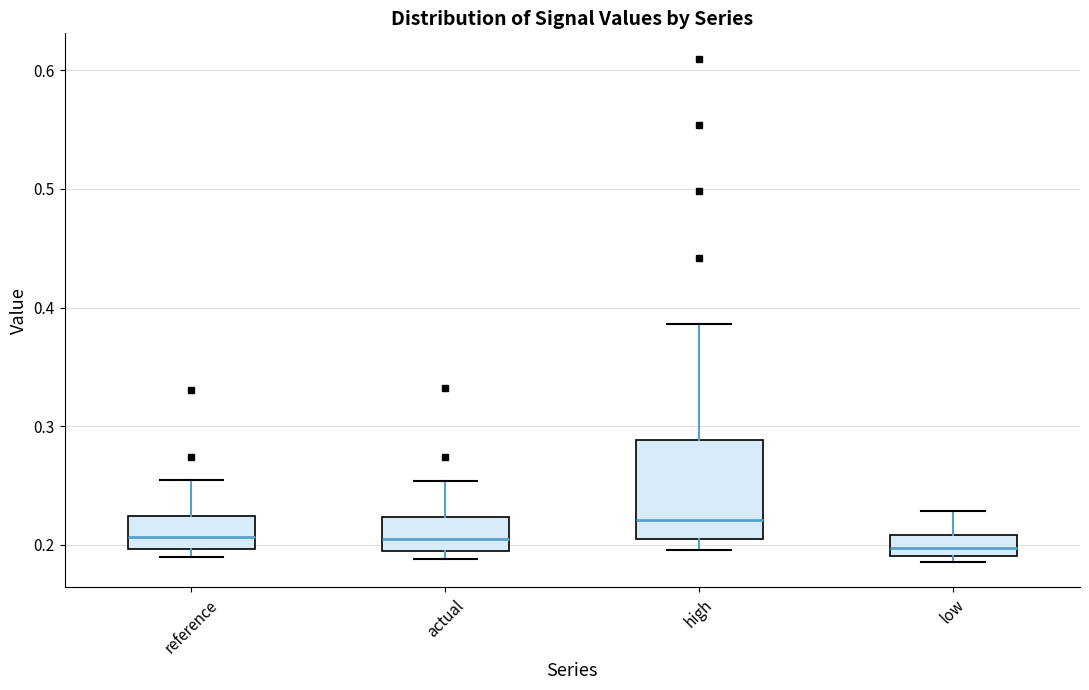

Comparing the boxes themselves (not the whiskers), which one is the tallest?

high